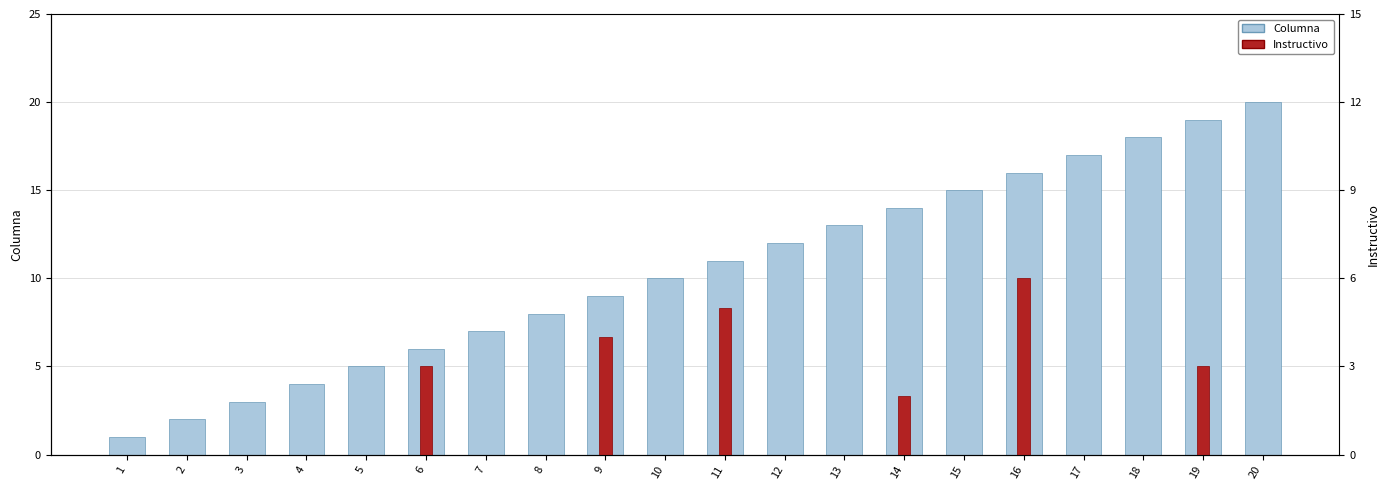

What is the maximum value for Columna?

20